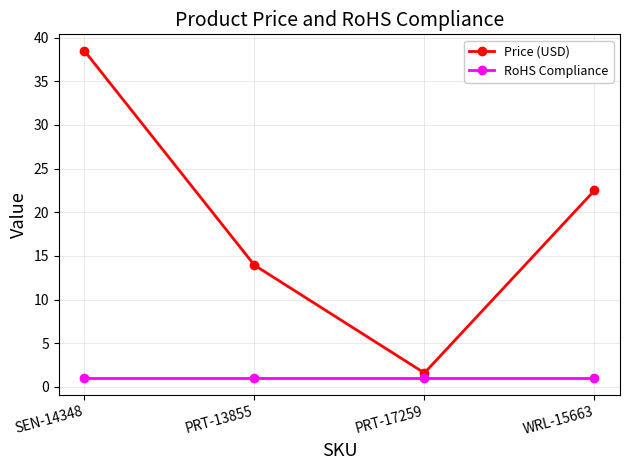

What is the label of the 2nd point from the left?

PRT-13855